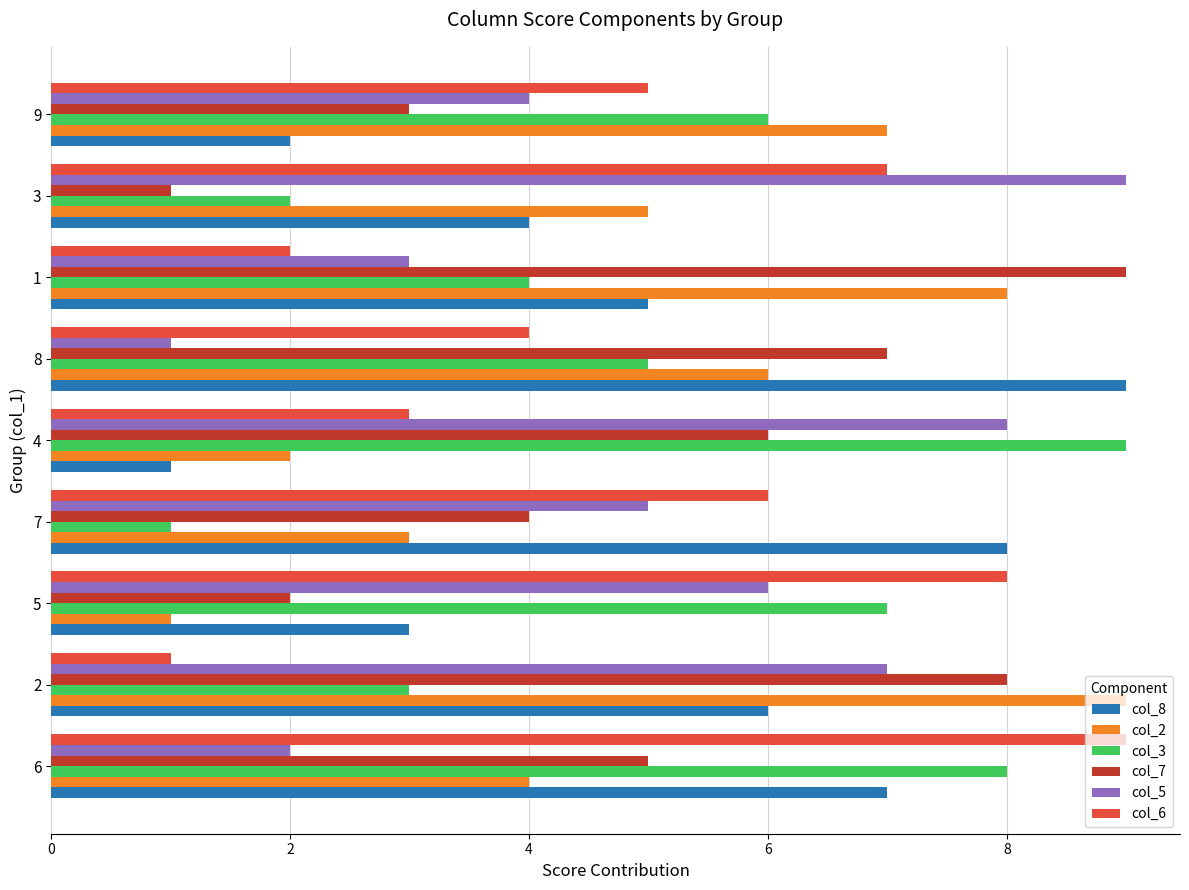

True or false: col_7 has a value of 7 at 8.

True